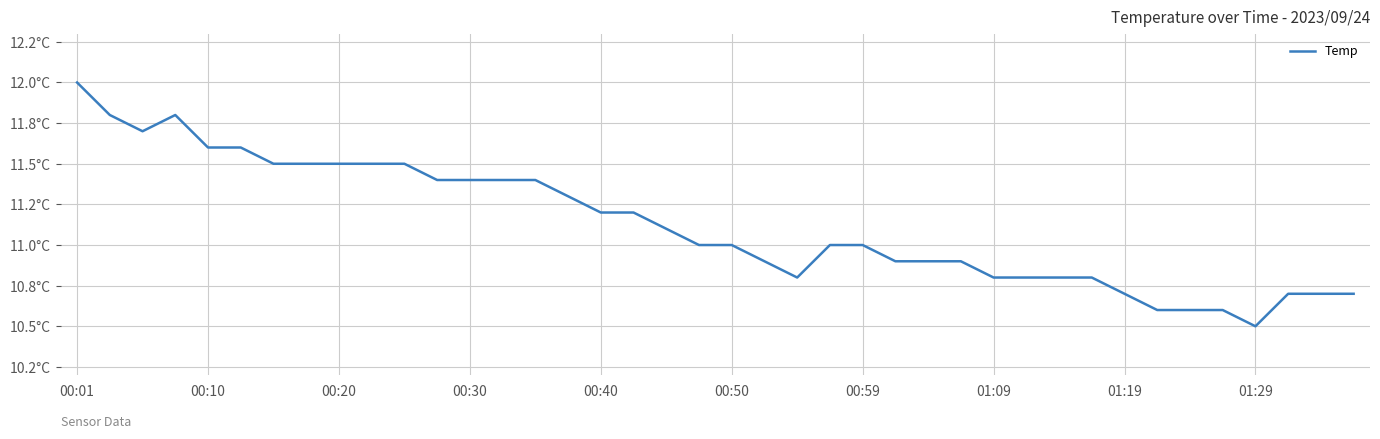

What is the value of the 28th point from the left?

10.9